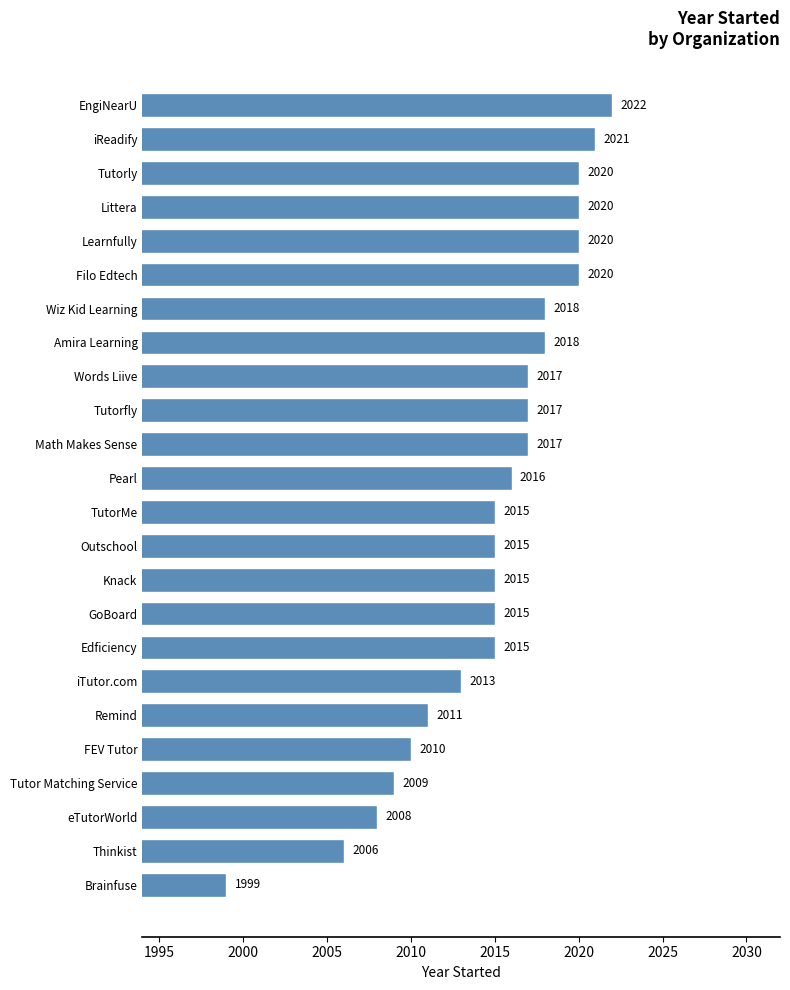

Count the number of data series in this chart.

1